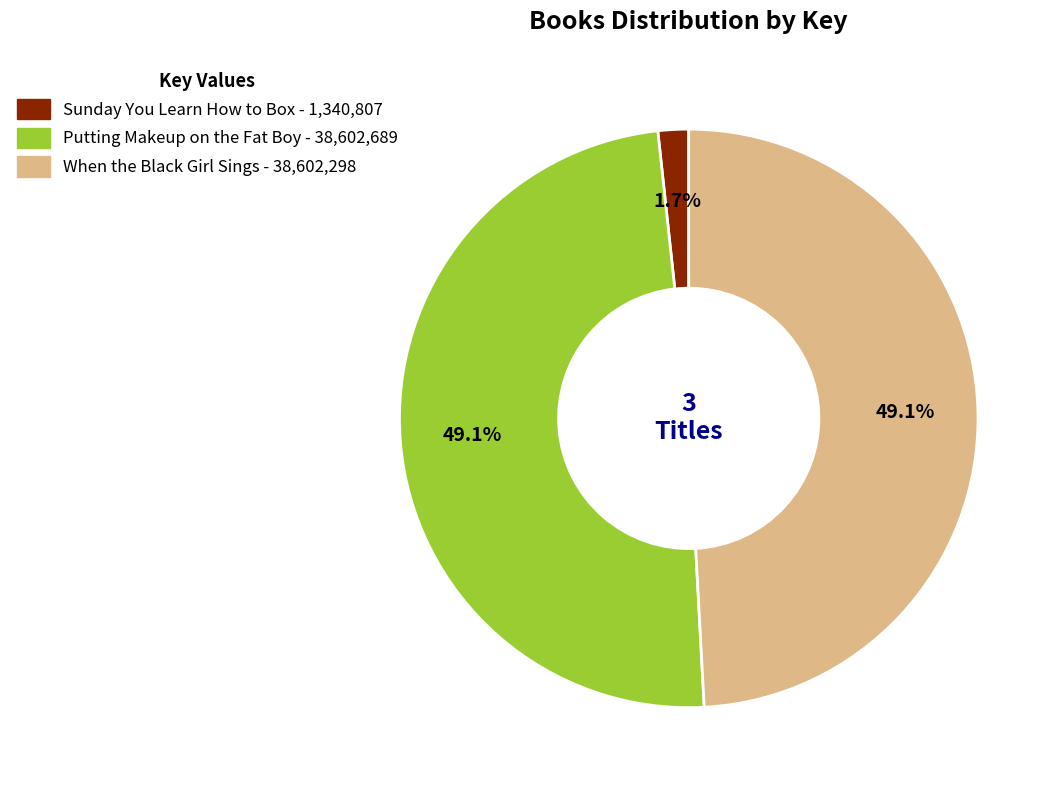

Is there any slice that represents more than half of the pie?

No